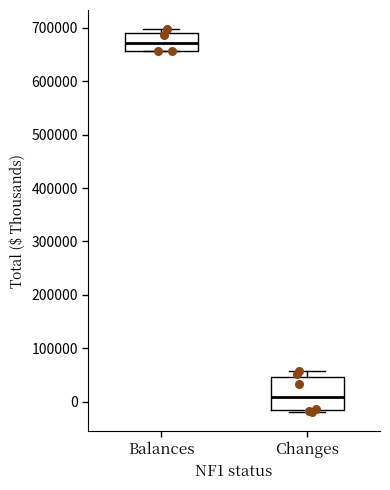

Reading left to right, transcribe this box plot: for each box, give where its median line is, the range the box spans, and where its two whiskers end, as read against the y-axis. The values are not printed on the chart, so give them approximately, as read against the axis.

Balances: median 670000, box 660000 to 690000, whiskers 660000 to 700000
Changes: median 10000, box -20000 to 50000, whiskers -20000 (just below the box's lower edge) to 60000